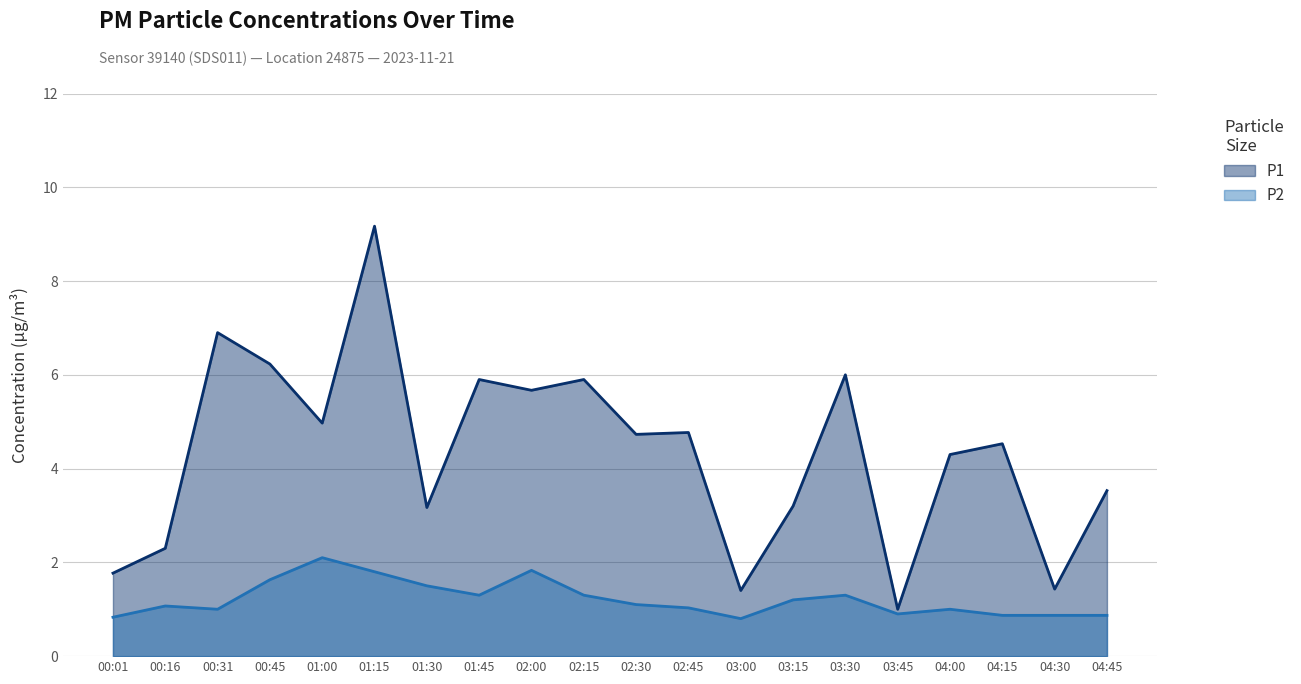

Is it true that P2 equals 1.2 at 04:45?

False